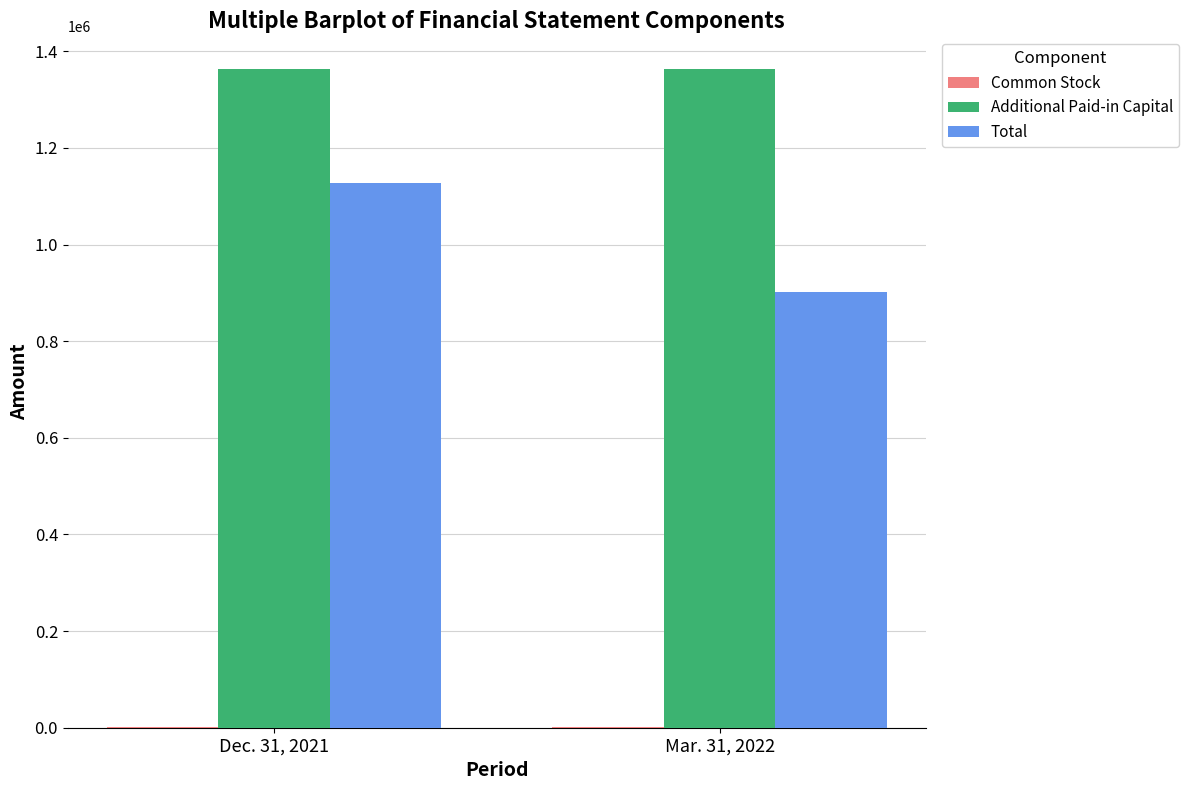

What is the highest value of the Additional Paid-in Capital series?

1362780